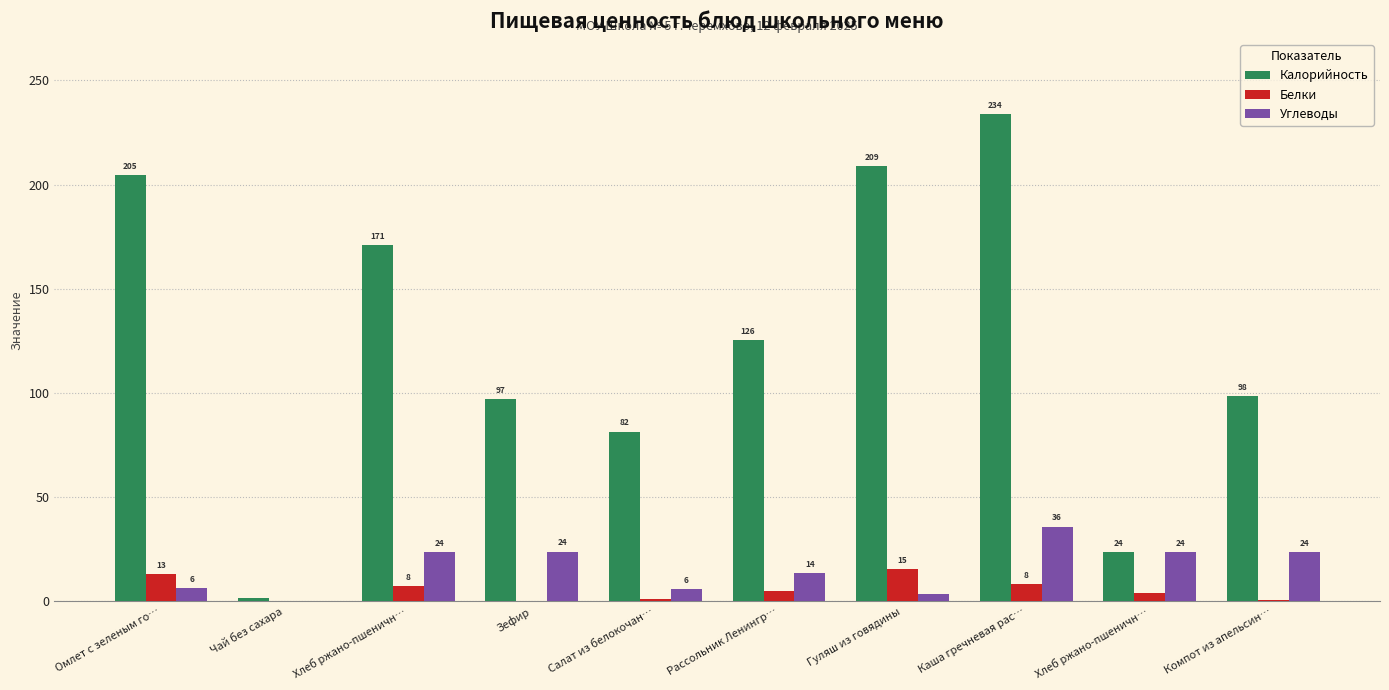

Count the number of data series in this chart.

3